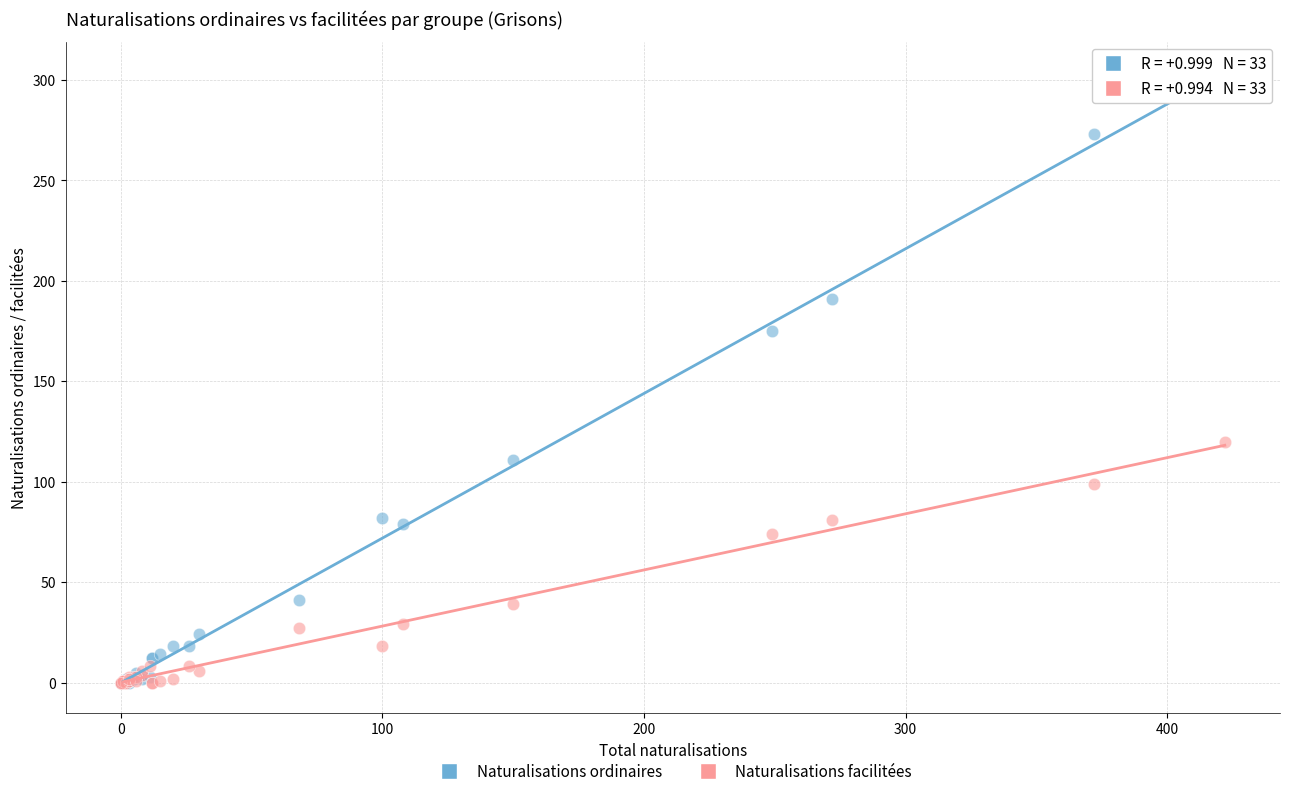

In the Naturalisations ordinaires series, what Y value is closest to 151?

175